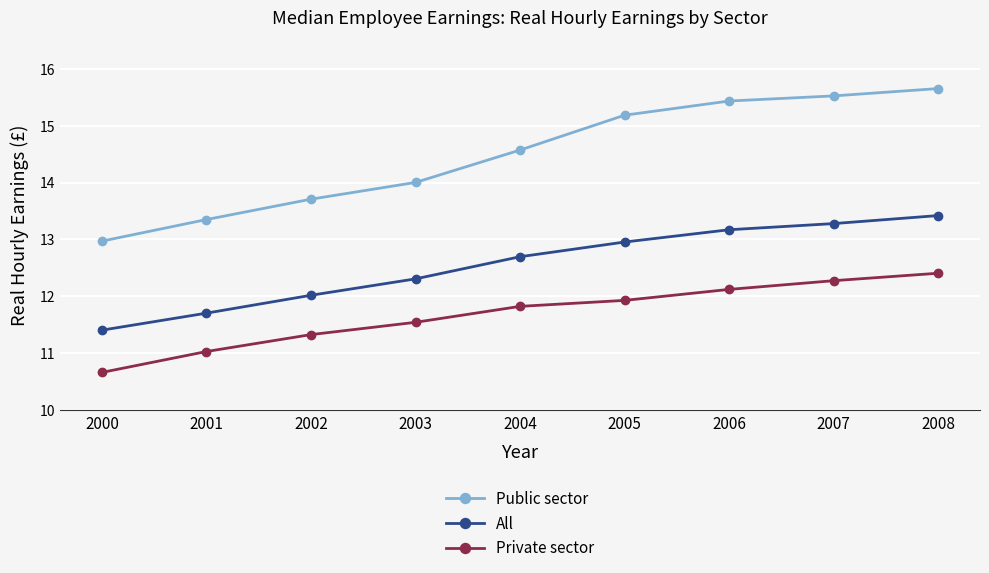

Which series changed the most between 2003 and 2004?

Public sector